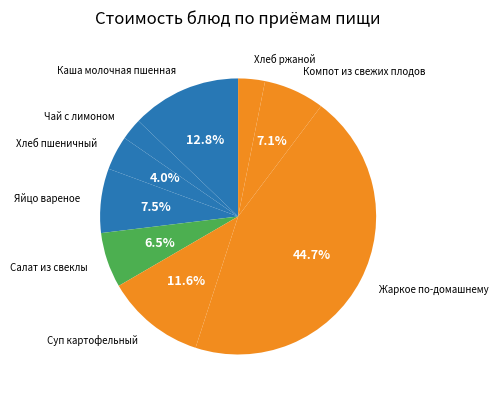

Is Жаркое по-домашнему the majority of the pie?

No